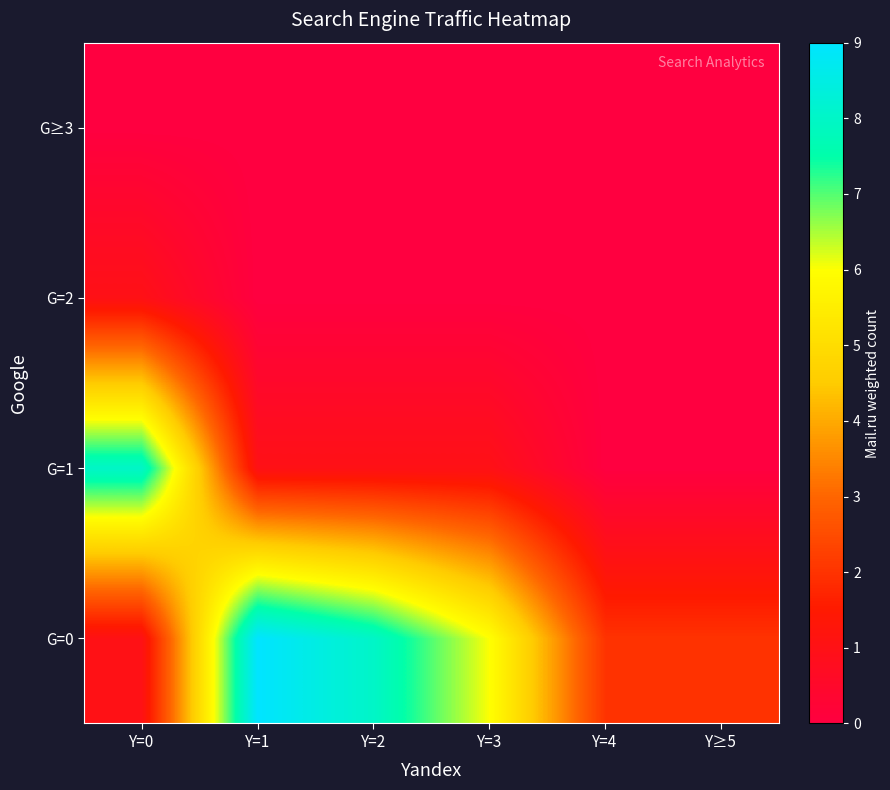

Reading left to right, what are all the values shown in this chart?

G=0: Y=0=1	Y=1=9	Y=2=8	Y=3=6	Y=4=2	Y≥5=2
G=1: Y=0=8	Y=1=1	Y=2=1	Y=3=1	Y=4=0	Y≥5=0
G=2: Y=0=1	Y=1=0	Y=2=0	Y=3=0	Y=4=0	Y≥5=0
G≥3: Y=0=0	Y=1=0	Y=2=0	Y=3=0	Y=4=0	Y≥5=0